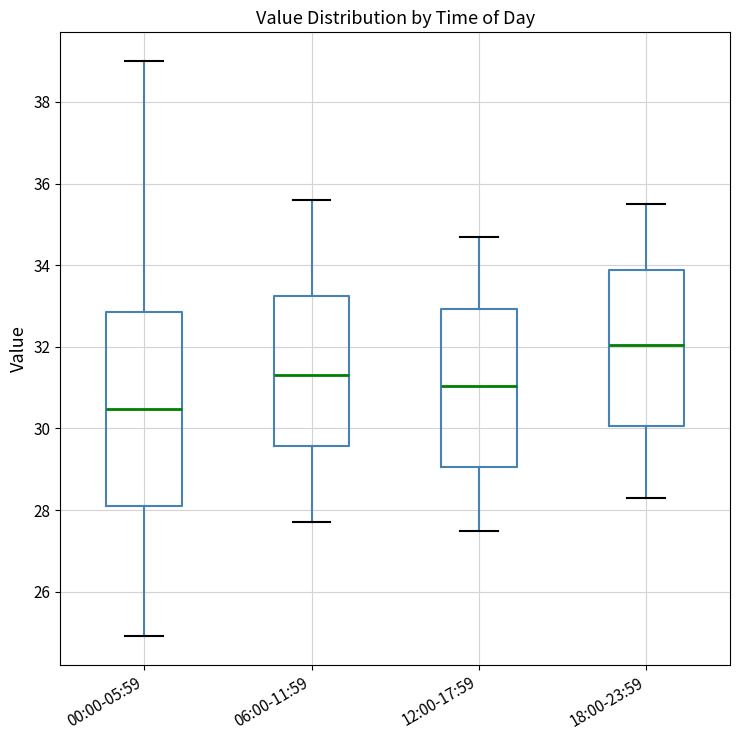

Which box is the tallest, from its lower edge to its upper edge?

00:00-05:59